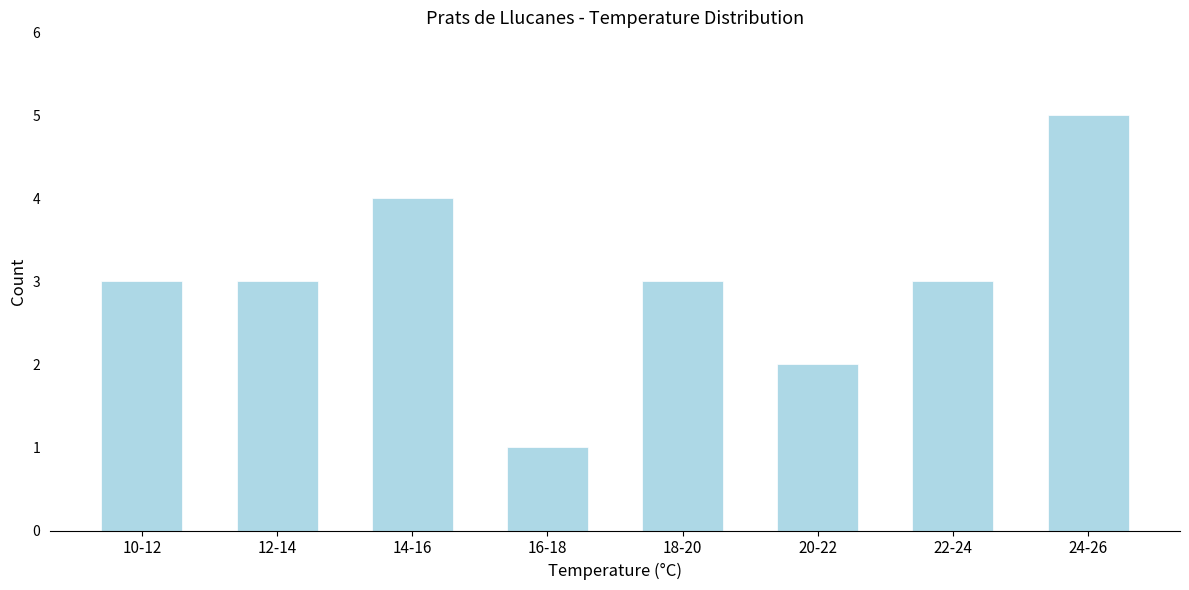

Reading left to right, transcribe all the data shown in this chart.

10-12=3	12-14=3	14-16=4	16-18=1	18-20=3	20-22=2	22-24=3	24-26=5